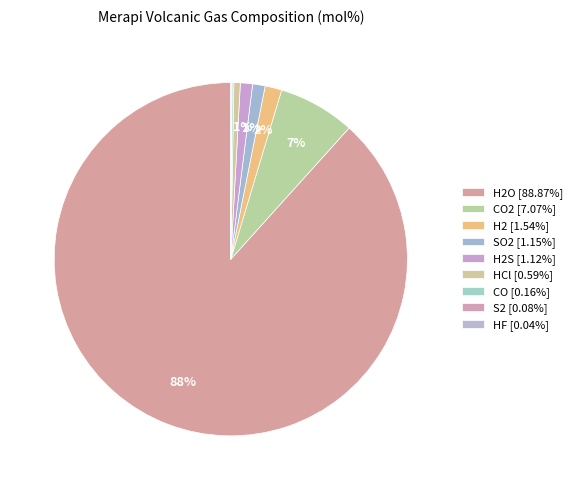

Which slice is the largest?

H2O